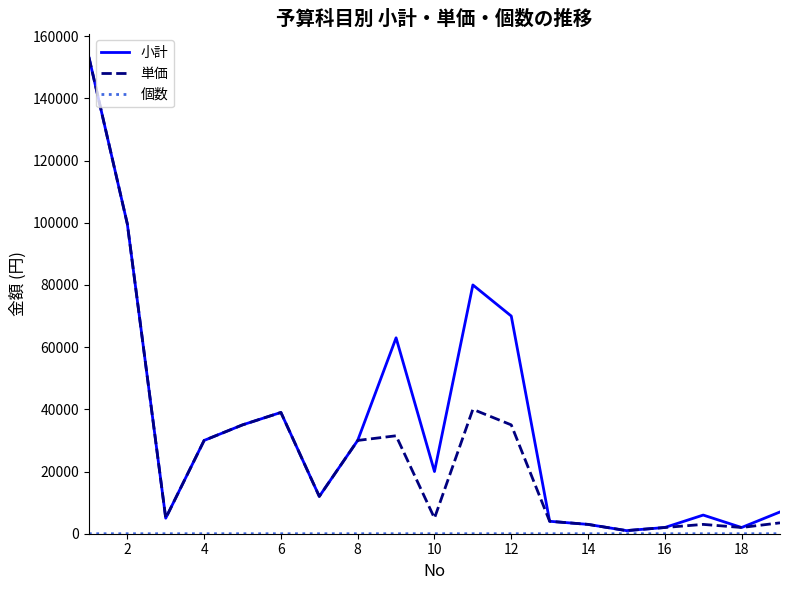

What is the difference between the maximum and minimum values in the 小計 series?

152200